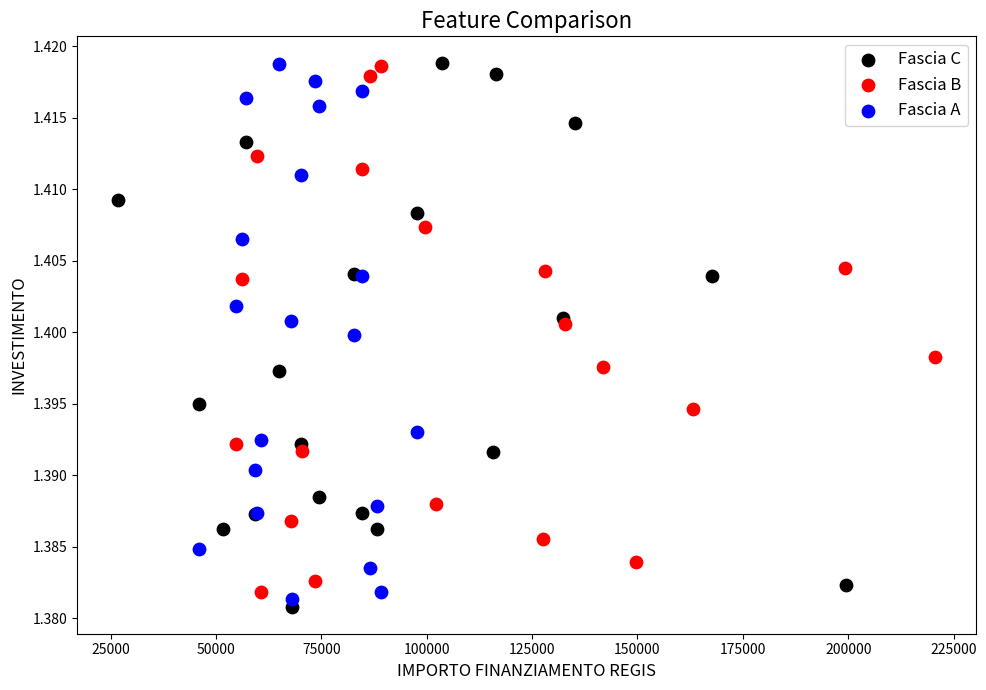

What are all the series names shown in the legend?

Fascia C, Fascia B, Fascia A